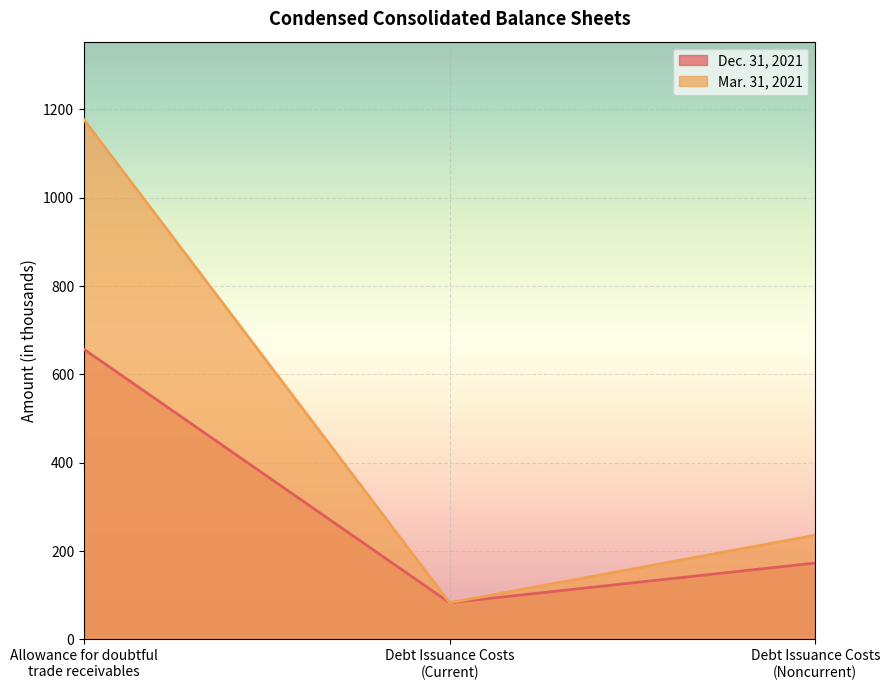

How many series are shown in this chart?

2